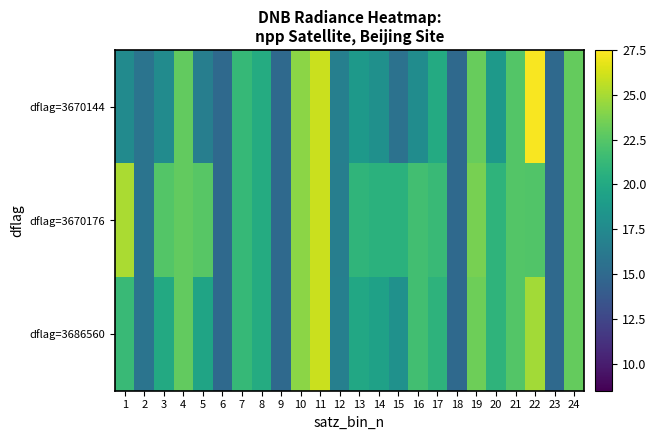

At how many categories does at least one series exceed 19?

18